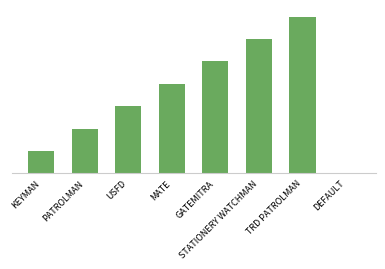

What is the label of the 6th bar from the left?

STATIONERY WATCHMAN